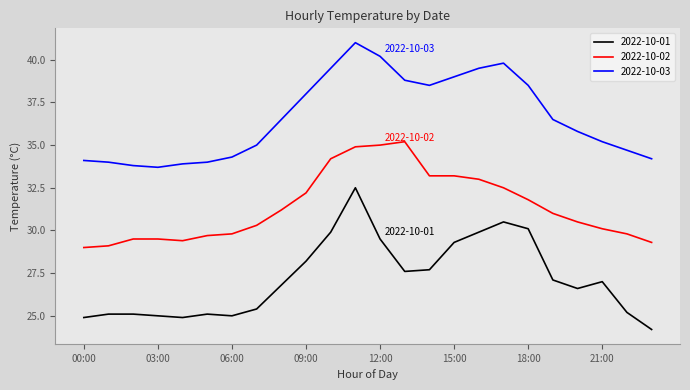

Which series has the largest total across all categories?

2022-10-03